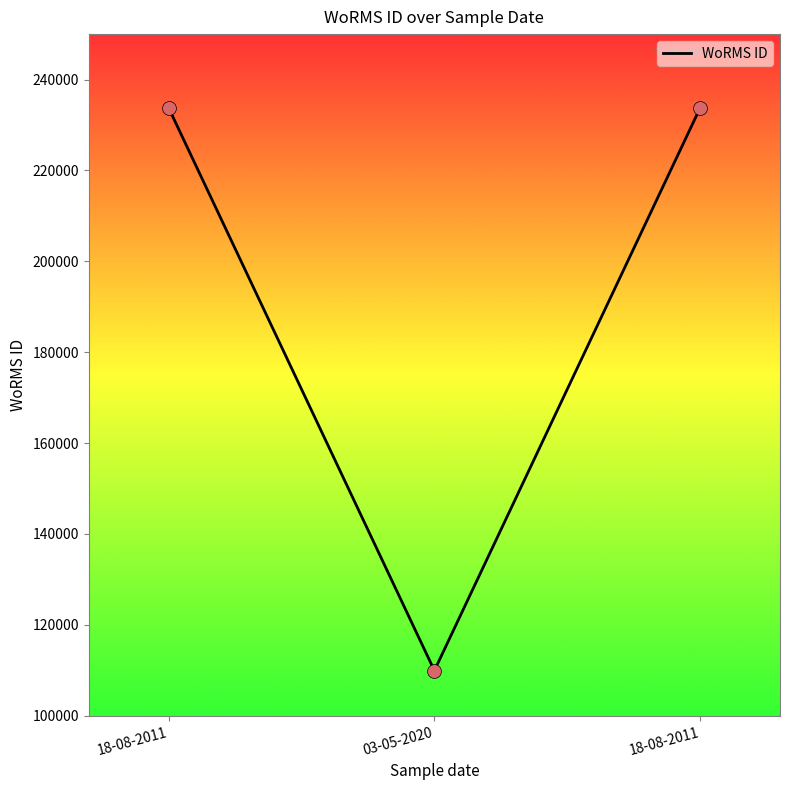

Approximately how many times larger is the value at 18-08-2011 compared to 03-05-2020?

2.1